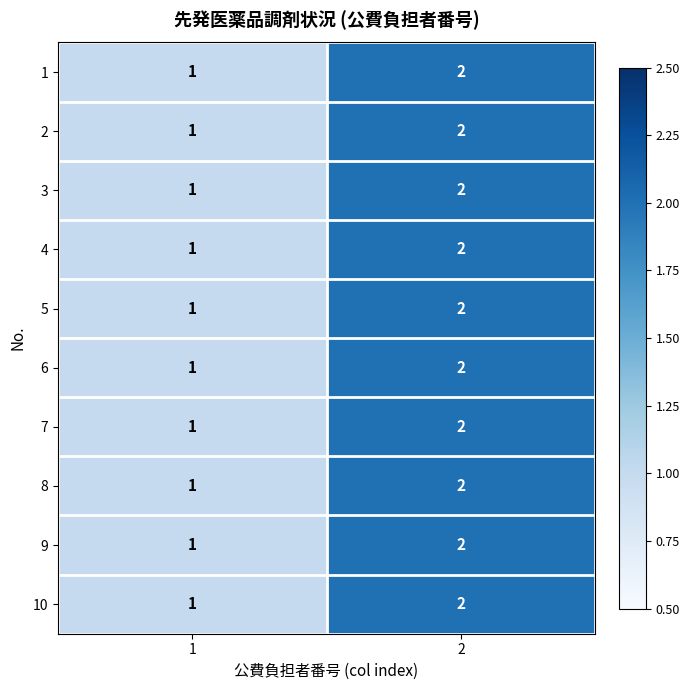

What is the sum of the 2 values at 1 and 2?

3